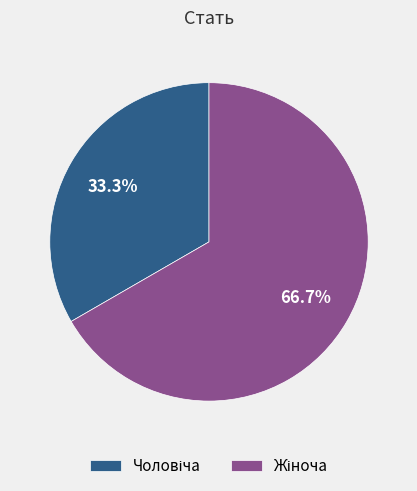

Is there a majority slice in this chart?

Yes